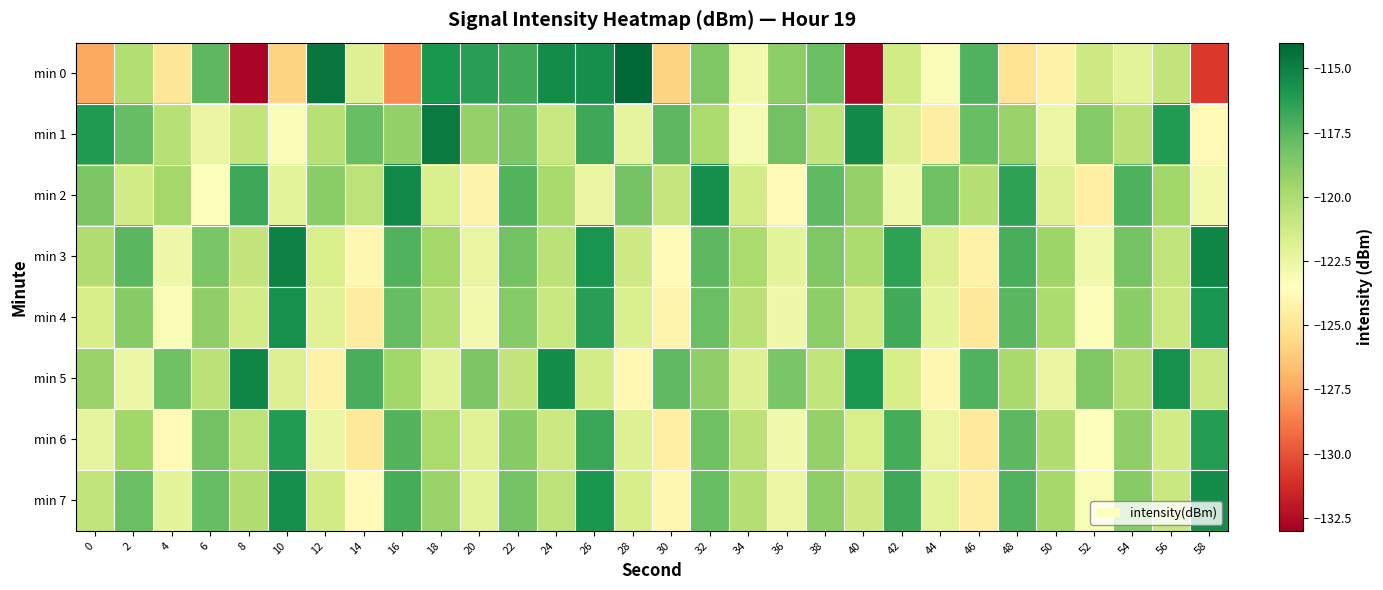

Reading left to right, what are all the values shown in this chart?

min 0: 0=-127.4	2=-120.2	4=-125.0	6=-117.6	8=-132.8	10=-125.8	12=-114.6	14=-121.9	16=-128.2	18=-115.9	20=-116.3	22=-117.0	24=-115.4	26=-115.6	28=-114.0	30=-125.9	32=-118.6	34=-122.9	36=-119.0	38=-118.0	40=-132.7	42=-121.3	44=-123.2	46=-117.3	48=-125.1	50=-124.3	52=-121.2	54=-122.2	56=-120.8	58=-130.8
min 1: 0=-116.0	2=-117.8	4=-120.3	6=-122.5	8=-120.8	10=-123.2	12=-120.3	14=-117.9	16=-119.2	18=-114.7	20=-119.2	22=-118.5	24=-121.0	26=-116.8	28=-122.3	30=-117.6	32=-119.9	34=-123.1	36=-118.2	38=-120.7	40=-115.4	42=-121.8	44=-124.5	46=-117.9	48=-119.3	50=-122.6	52=-118.7	54=-120.4	56=-116.1	58=-123.8
min 2: 0=-118.5	2=-121.3	4=-119.7	6=-123.4	8=-116.8	10=-122.1	12=-118.9	14=-120.6	16=-115.3	18=-121.7	20=-124.2	22=-117.4	24=-119.8	26=-122.5	28=-118.3	30=-120.9	32=-115.6	34=-121.4	36=-123.8	38=-117.7	40=-119.2	42=-122.8	44=-118.1	46=-120.3	48=-116.5	50=-121.9	52=-124.4	54=-117.2	56=-119.6	58=-122.9
min 3: 0=-120.1	2=-117.5	4=-122.7	6=-118.4	8=-120.8	10=-115.1	12=-121.6	14=-124.0	16=-117.3	18=-119.7	20=-122.4	22=-118.2	24=-120.5	26=-115.8	28=-121.2	30=-123.7	32=-117.6	34=-119.9	36=-122.2	38=-118.6	40=-120.0	42=-116.4	44=-121.8	46=-124.3	48=-117.1	50=-119.5	52=-122.8	54=-118.3	56=-120.7	58=-115.2
min 4: 0=-121.5	2=-118.8	4=-123.2	6=-119.1	8=-121.4	10=-115.7	12=-122.0	14=-124.6	16=-117.8	18=-120.2	20=-122.9	22=-118.7	24=-121.0	26=-116.3	28=-121.7	30=-124.1	32=-118.0	34=-120.4	36=-122.7	38=-119.0	40=-121.3	42=-116.9	44=-122.2	46=-124.8	48=-117.5	50=-120.0	52=-123.3	54=-118.9	56=-121.1	58=-115.8
min 5: 0=-119.3	2=-122.6	4=-118.1	6=-120.5	8=-115.2	10=-121.8	12=-124.3	14=-117.1	16=-119.6	18=-122.2	20=-118.5	22=-120.8	24=-115.5	26=-121.4	28=-123.9	30=-117.7	32=-119.1	34=-121.9	36=-118.4	38=-120.7	40=-116.0	42=-121.5	44=-124.0	46=-117.3	48=-119.8	50=-122.4	52=-118.6	54=-120.3	56=-115.7	58=-121.1
min 6: 0=-122.3	2=-119.6	4=-123.8	6=-118.2	8=-120.6	10=-116.1	12=-122.5	14=-124.9	16=-117.4	18=-119.9	20=-122.0	22=-118.8	24=-121.1	26=-116.7	28=-121.9	30=-124.4	32=-118.1	34=-120.5	36=-122.8	38=-119.2	40=-121.6	42=-117.0	44=-122.4	46=-124.7	48=-117.6	50=-120.1	52=-123.5	54=-119.1	56=-121.3	58=-116.2
min 7: 0=-120.7	2=-118.0	4=-122.2	6=-117.8	8=-120.1	10=-115.6	12=-121.3	14=-123.7	16=-117.0	18=-119.4	20=-122.1	22=-118.3	24=-120.6	26=-115.9	28=-121.5	30=-124.0	32=-117.9	34=-120.3	36=-122.6	38=-119.0	40=-121.2	42=-116.8	44=-122.1	46=-124.5	48=-117.3	50=-119.7	52=-123.2	54=-118.8	56=-121.0	58=-115.5